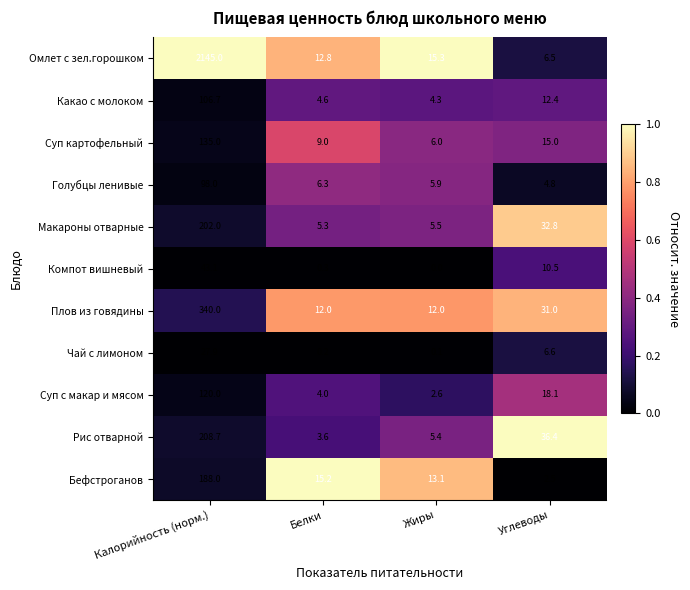

True or false: Чай с лимоном has a value of 0.2 at Белки.

True